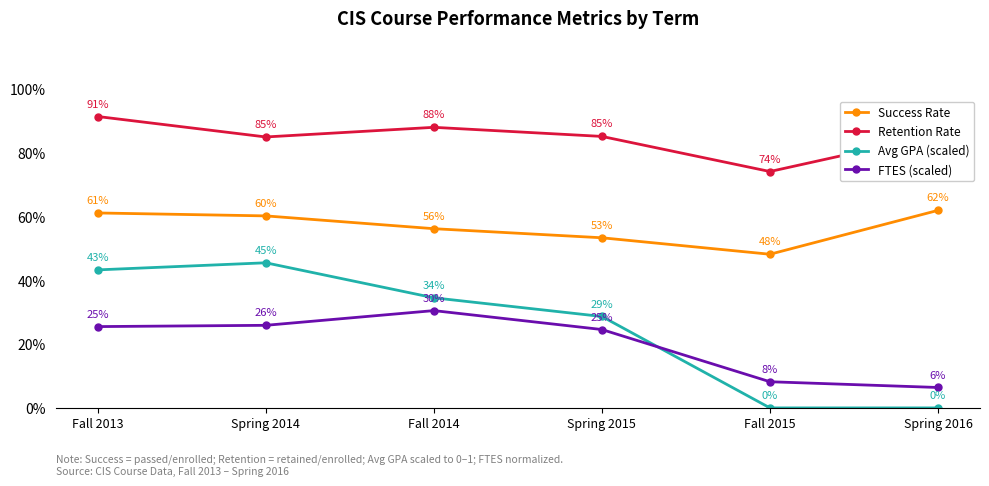

What are all the series names shown in the legend?

Success Rate, Retention Rate, Avg GPA (scaled), FTES (scaled)